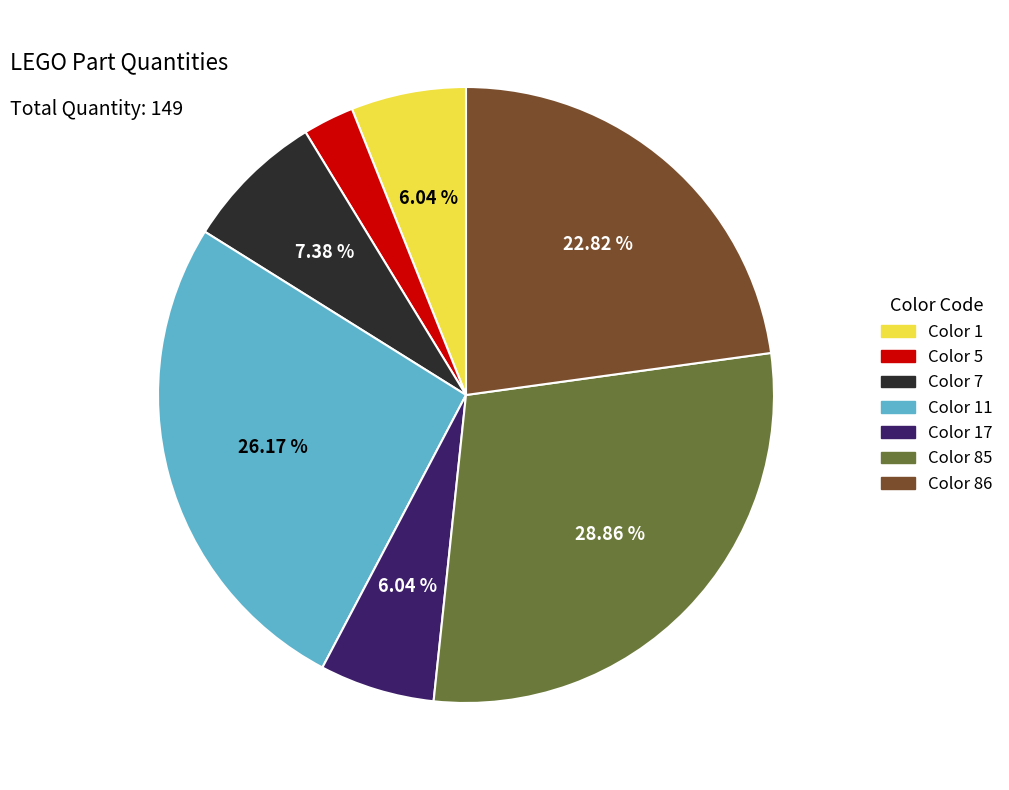

Is there a majority slice in this chart?

No